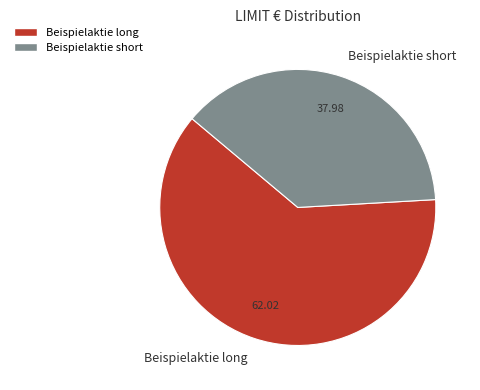

Which category has the biggest portion of the pie?

Beispielaktie long